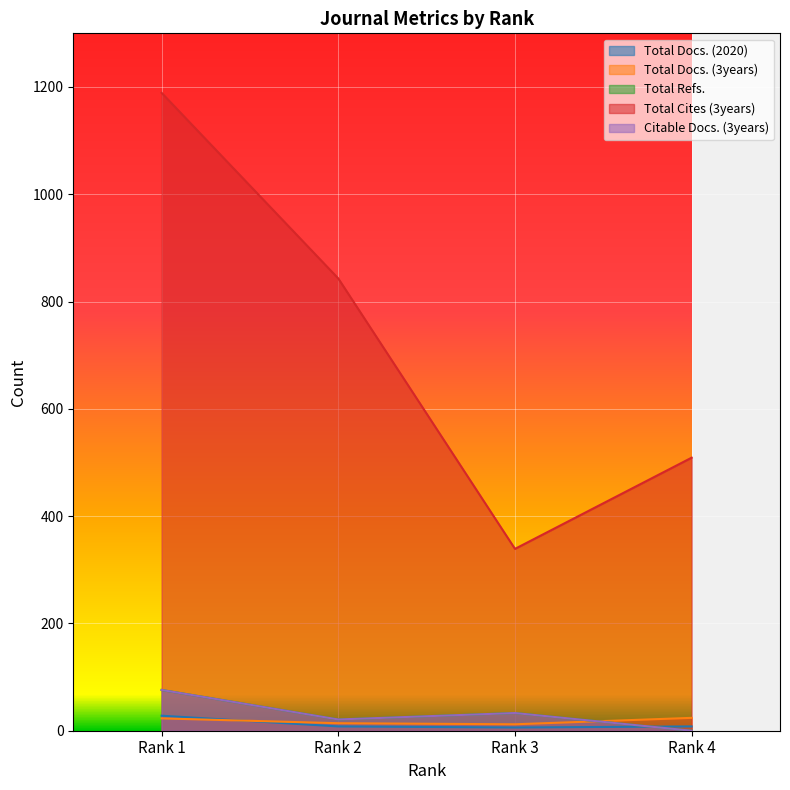

What is the average value of the Total Refs. series?

32